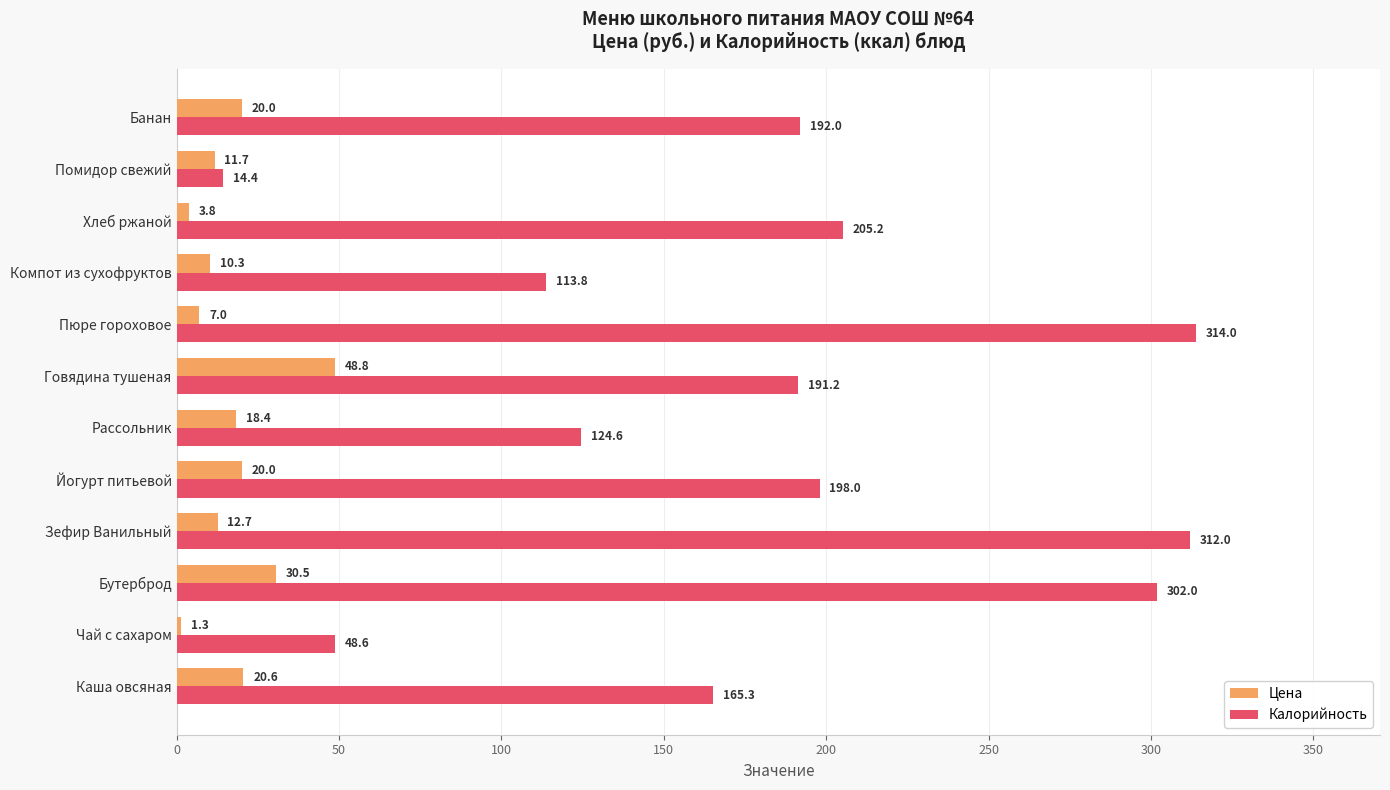

Which series has the largest total across all categories?

Калорийность